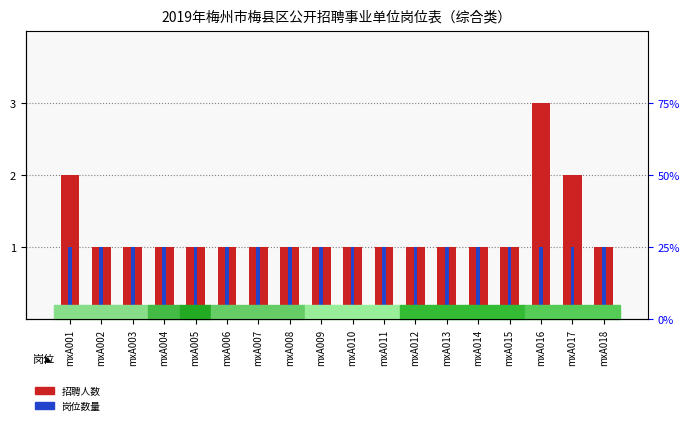

What is the spread (max minus min) of values at mxA017?

1